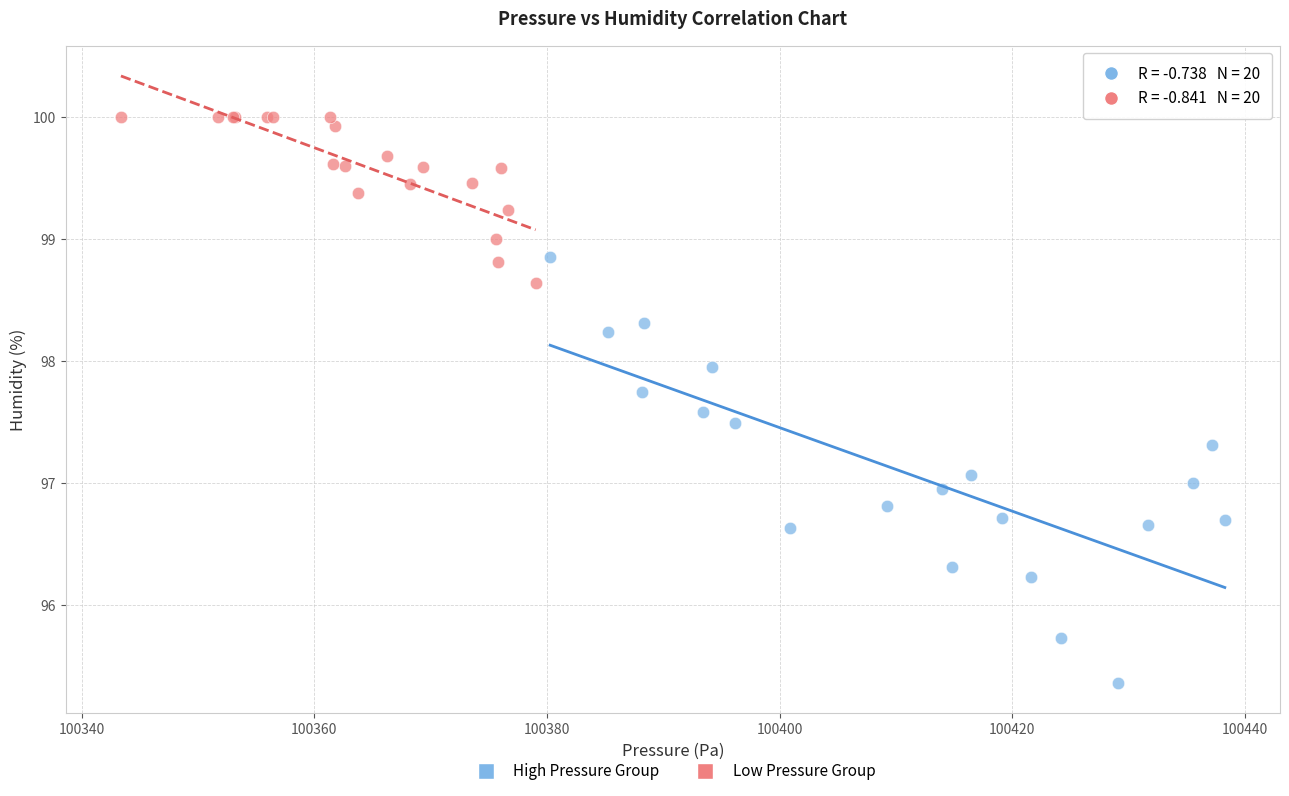

Which series contains the lowest Y value?

High Pressure Group